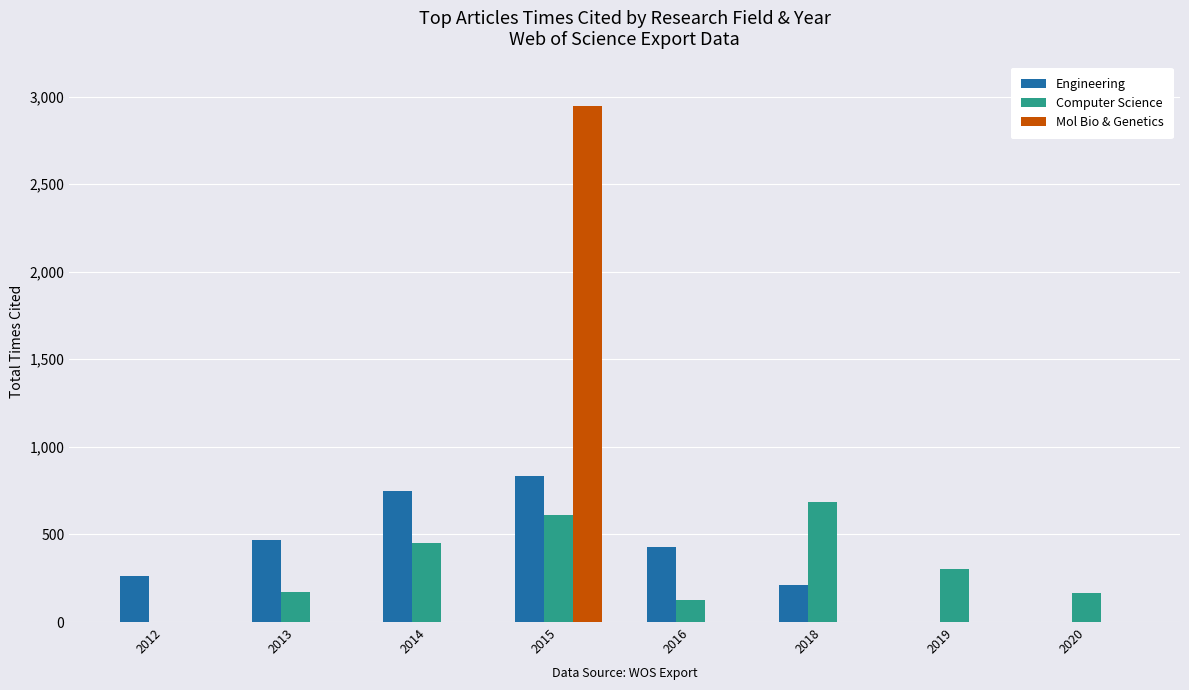

Is it true that Engineering equals 834 at 2015?

True